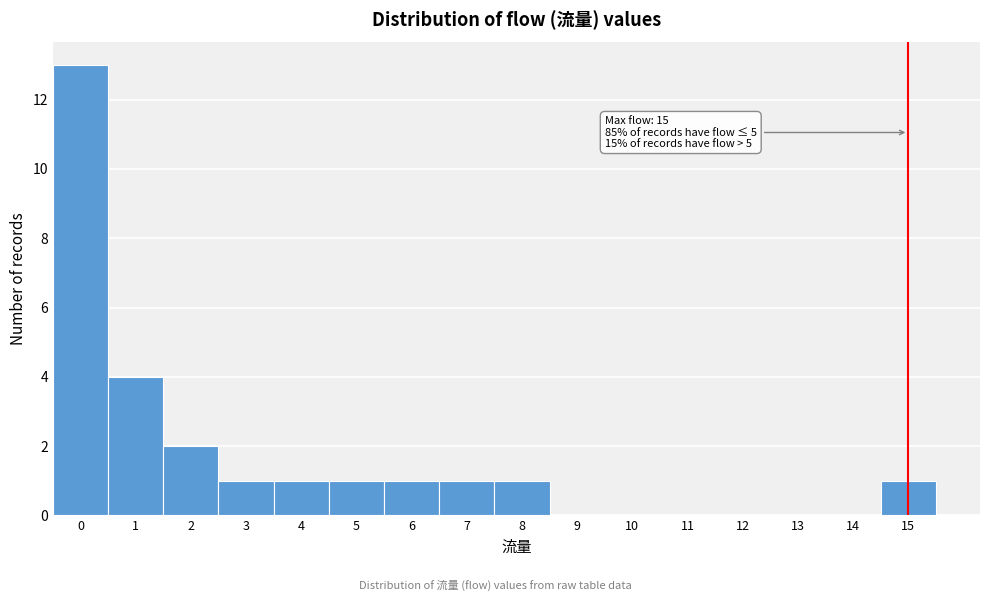

Reading right to left, what are all the values shown in this chart?

15=1	14=0	13=0	12=0	11=0	10=0	9=0	8=1	7=1	6=1	5=1	4=1	3=1	2=2	1=4	0=13